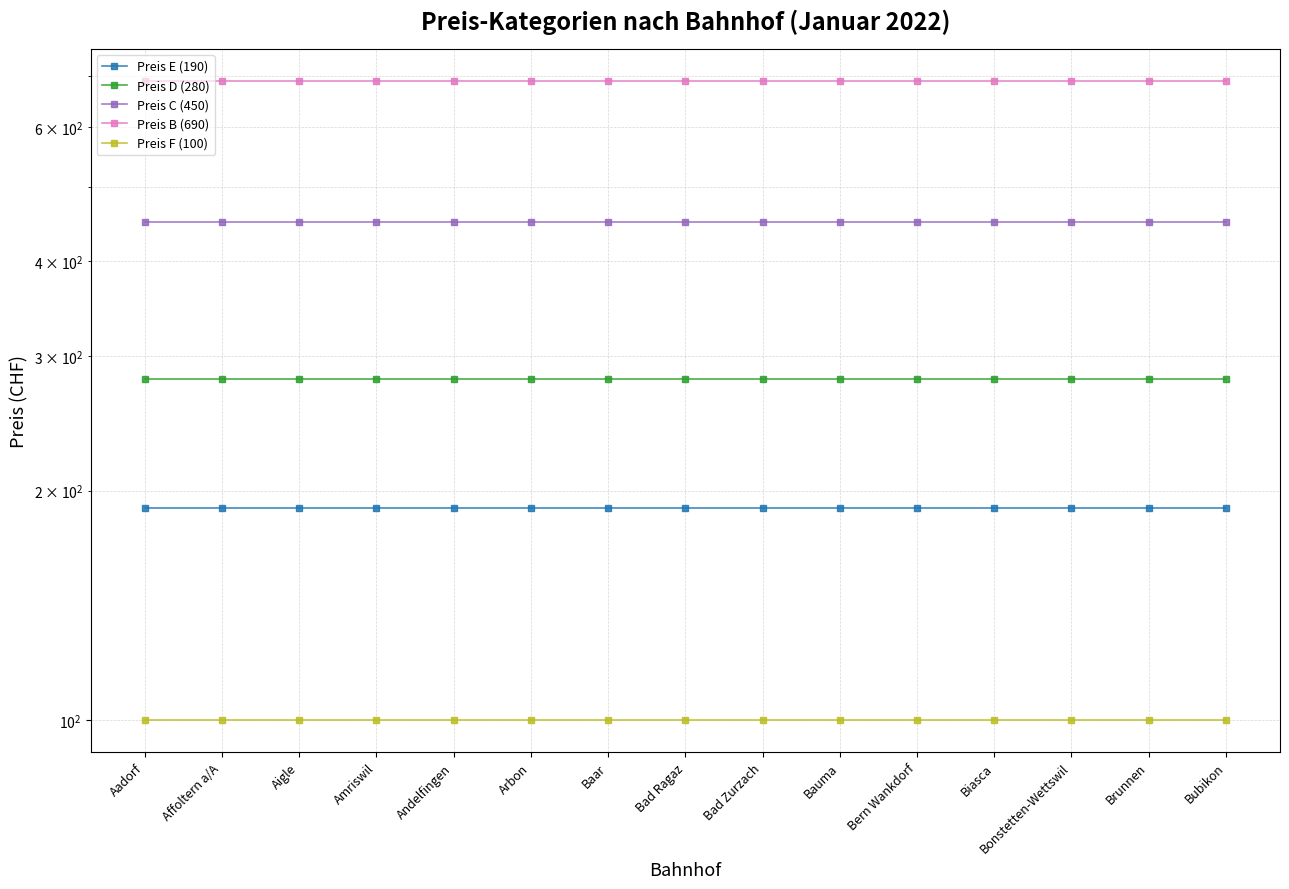

Rank the series by their average value, from highest to lowest.

Preis B (690), Preis C (450), Preis D (280), Preis E (190), Preis F (100)